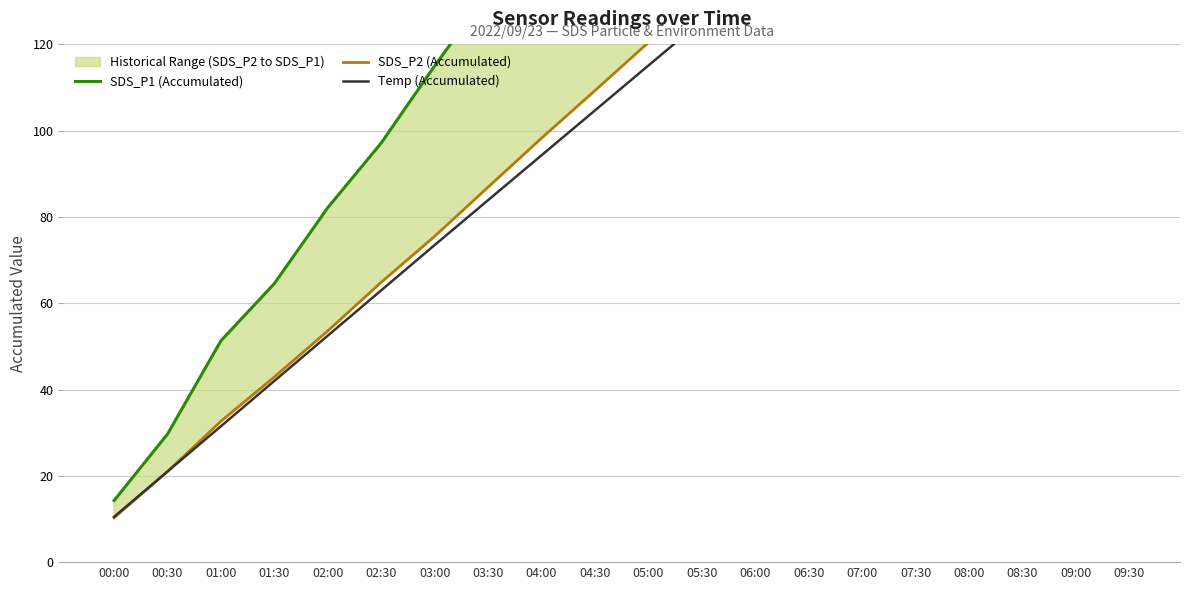

How many data points in SDS_P2 (Accumulated) are less than 120?

10